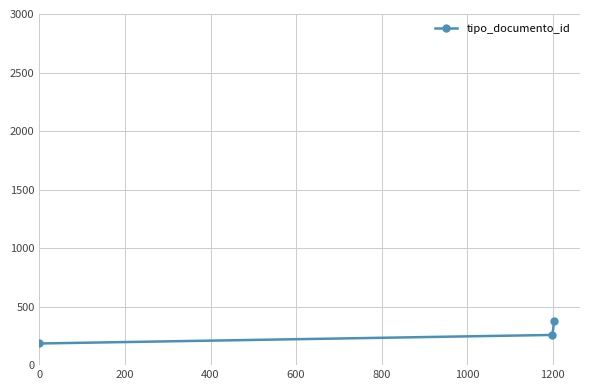

What is the smallest value displayed?

185